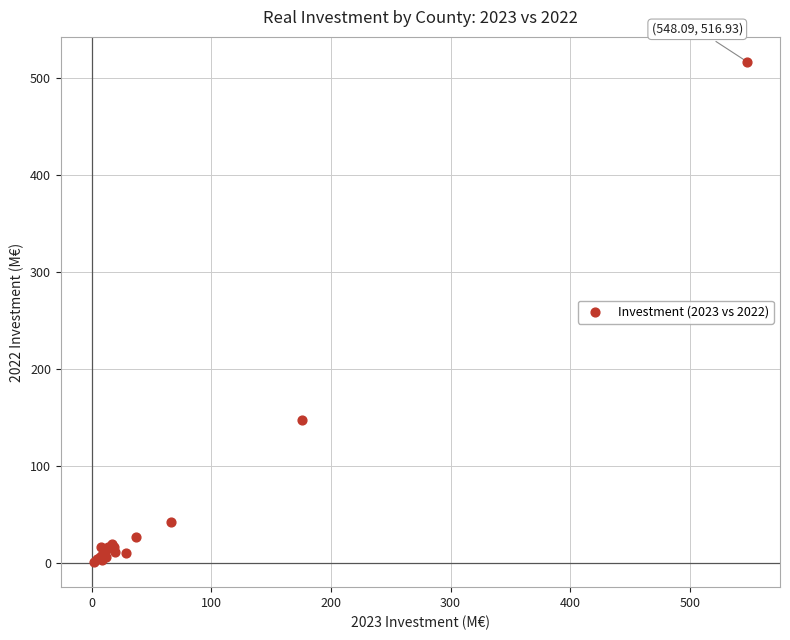

What Y value in the scatter plot is closest to 259?

148.2